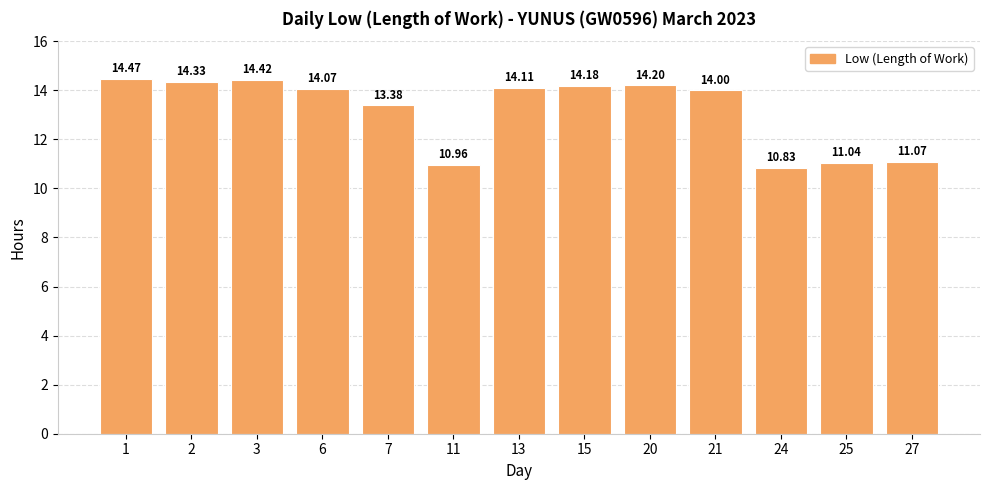

What is the value of the 12th bar from the left?

11.0